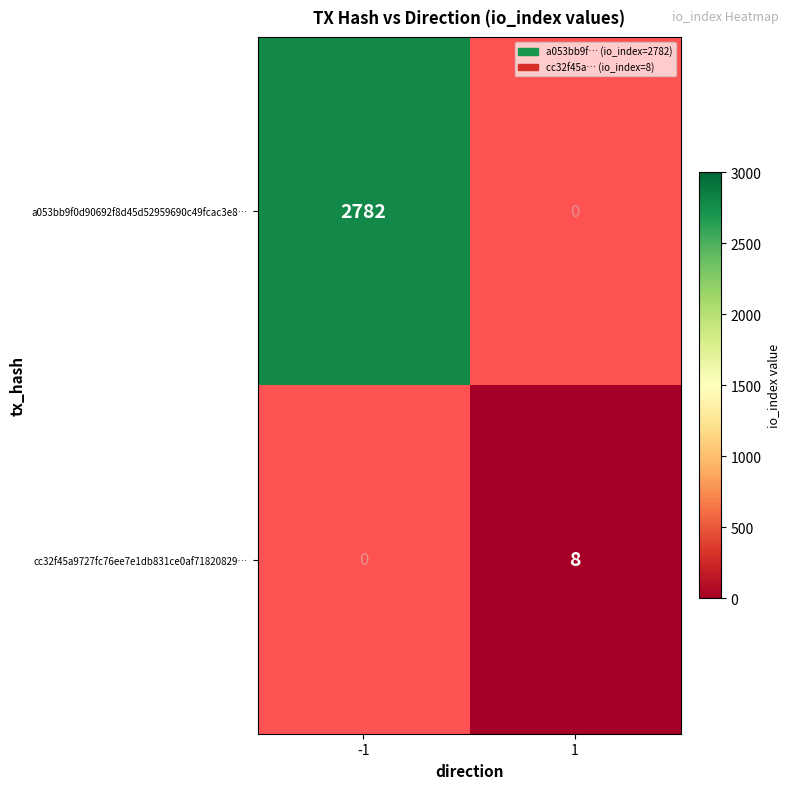

Rank the series by their maximum value, from highest to lowest.

a053bb9f0d90692f8d45d52959690c49fcac3e8…, cc32f45a9727fc76ee7e1db831ce0af71820829…